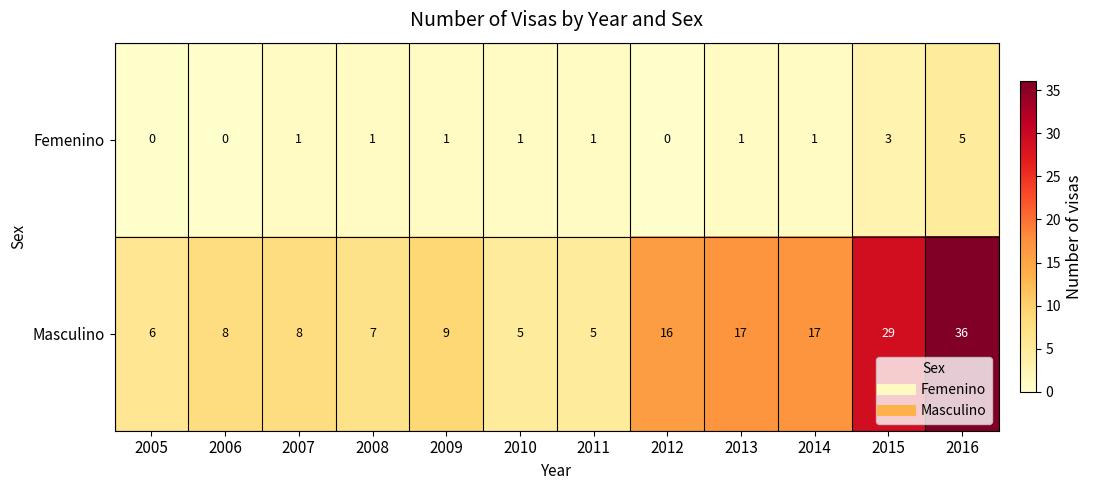

Reading left to right, extract all data points from this chart.

Femenino: 2005=0	2006=0	2007=1	2008=1	2009=1	2010=1	2011=1	2012=0	2013=1	2014=1	2015=3	2016=5
Masculino: 2005=6	2006=8	2007=8	2008=7	2009=9	2010=5	2011=5	2012=16	2013=17	2014=17	2015=29	2016=36